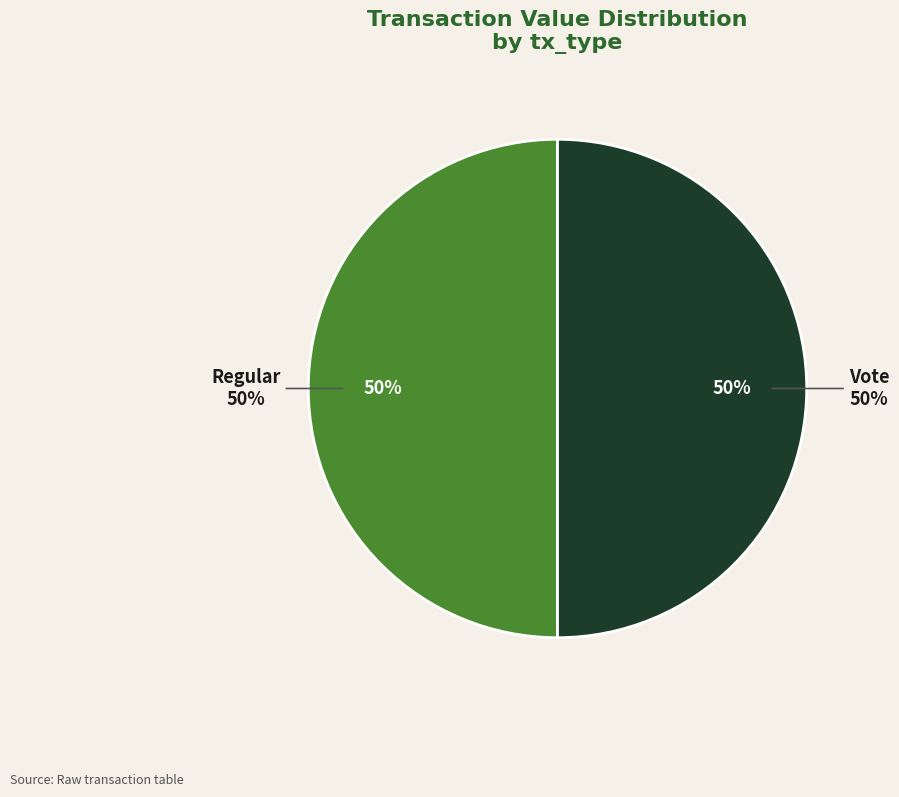

Does any single category account for the majority?

Yes